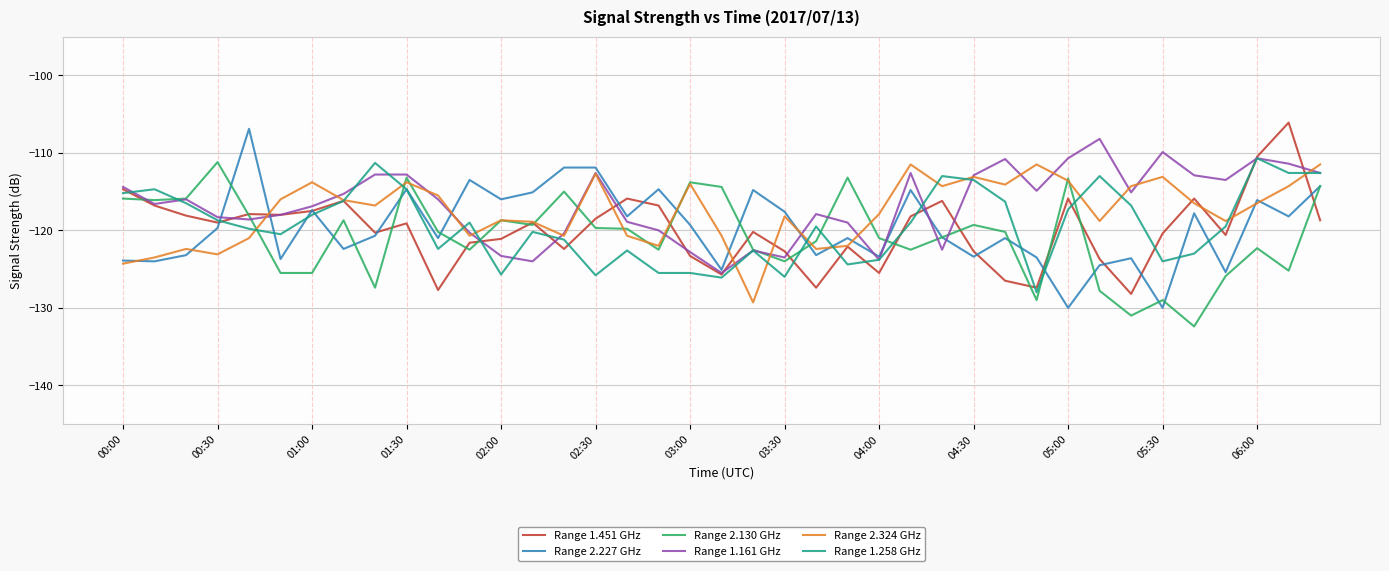

What is the maximum value shown in the chart?

-106.1